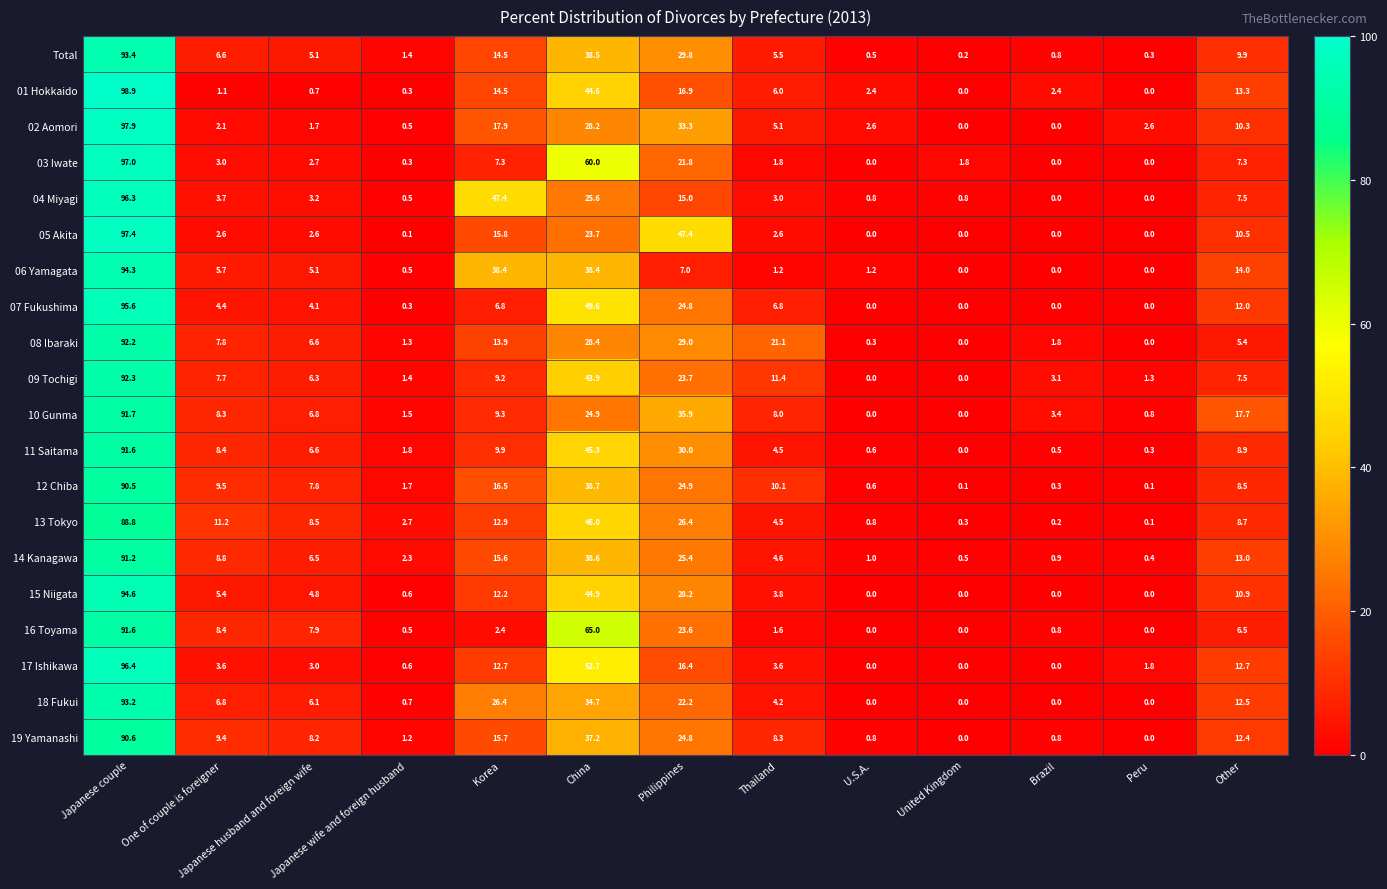

What is the difference between the maximum and minimum values in the 09 Tochigi series?

92.3